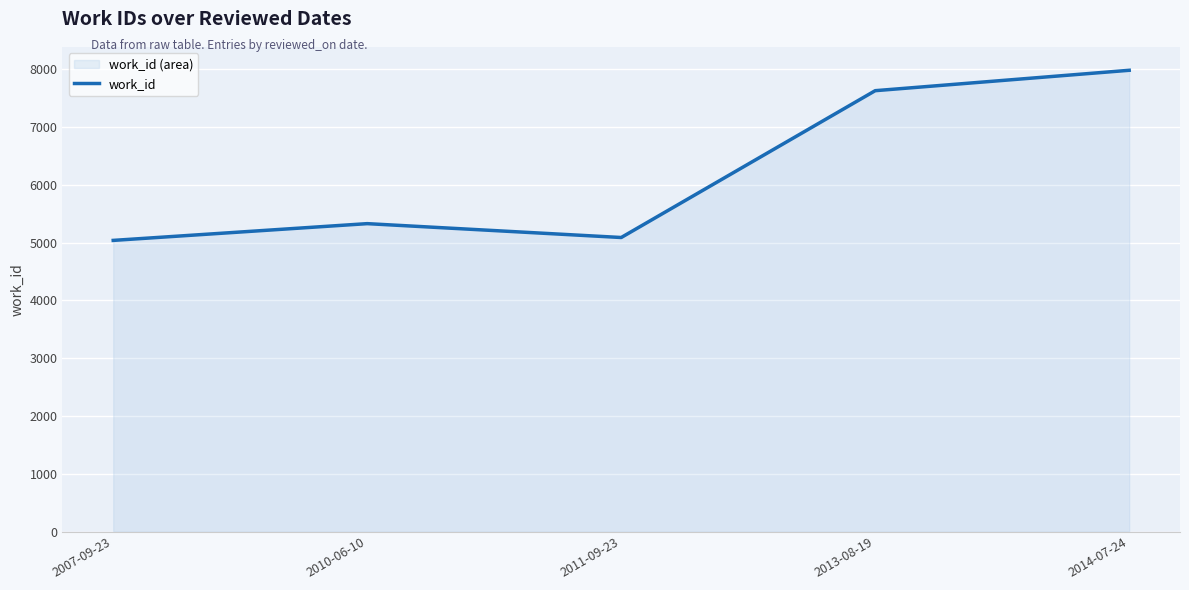

What value does the data have at 2007-09-23?

5038